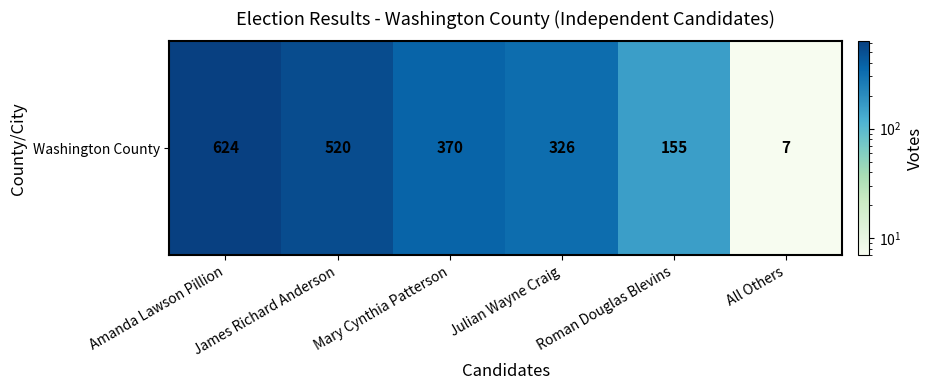

True or false: the data shows 326 at Julian Wayne Craig.

True